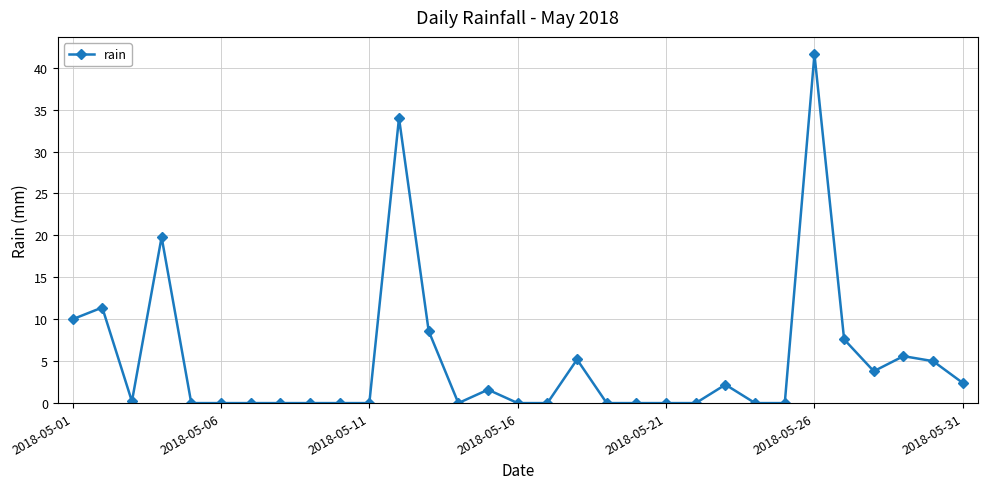

Does the chart display data point markers on the line(s)?

Yes